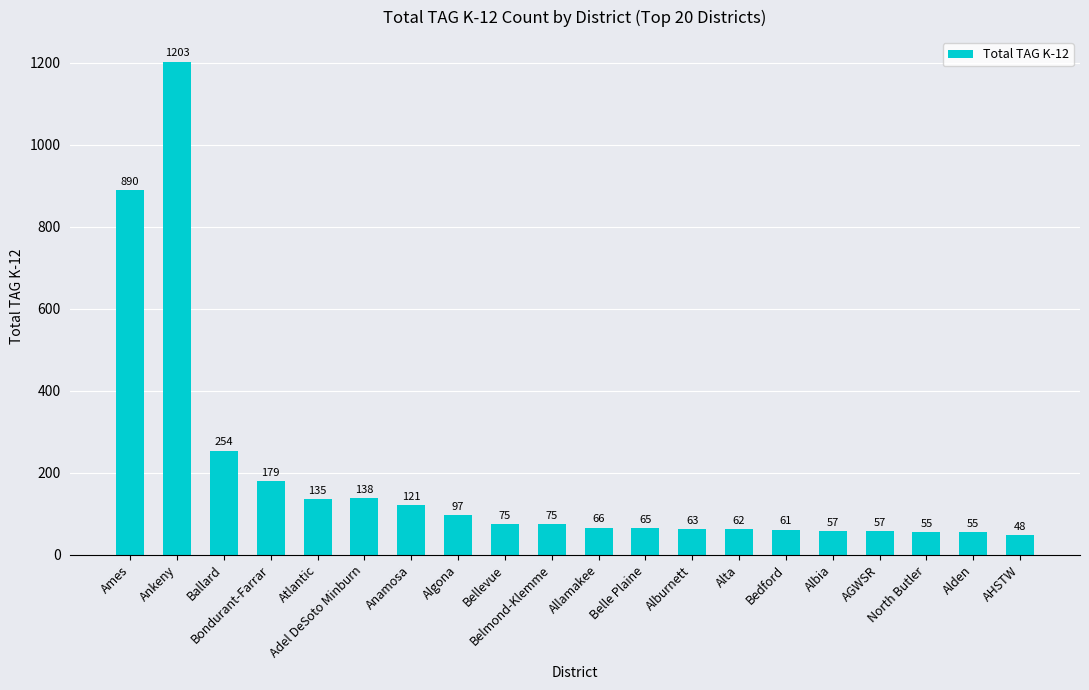

Reading left to right, extract all data points from this chart.

890	1203	254	179	135	138	121	97	75	75	66	65	63	62	61	57	57	55	55	48